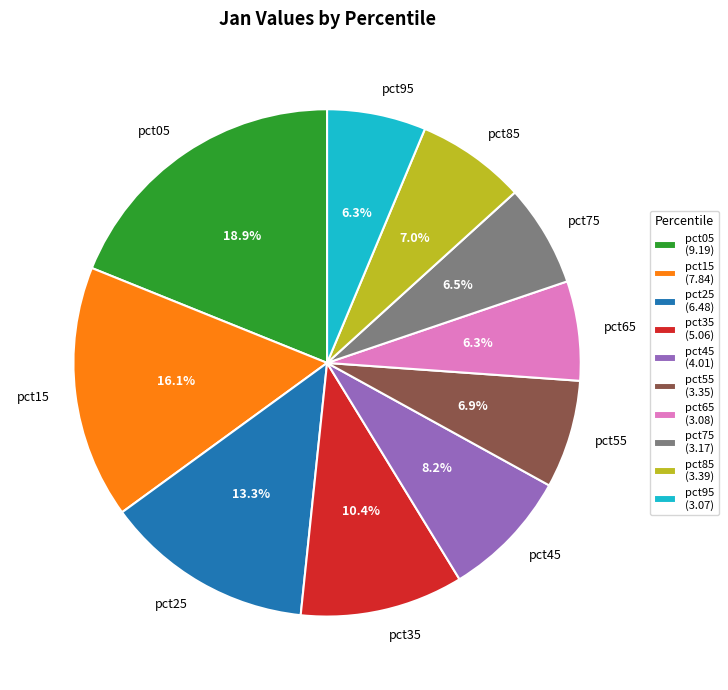

Between pct95 and pct35, which is larger?

pct35